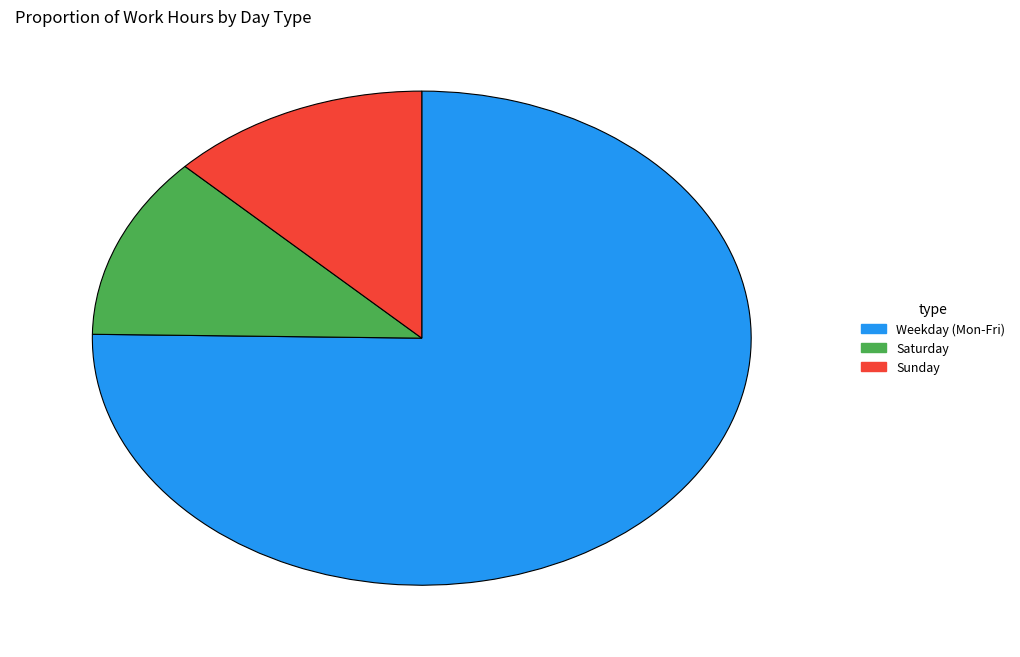

Does Weekday (Mon-Fri) represent more than half of the total?

Yes